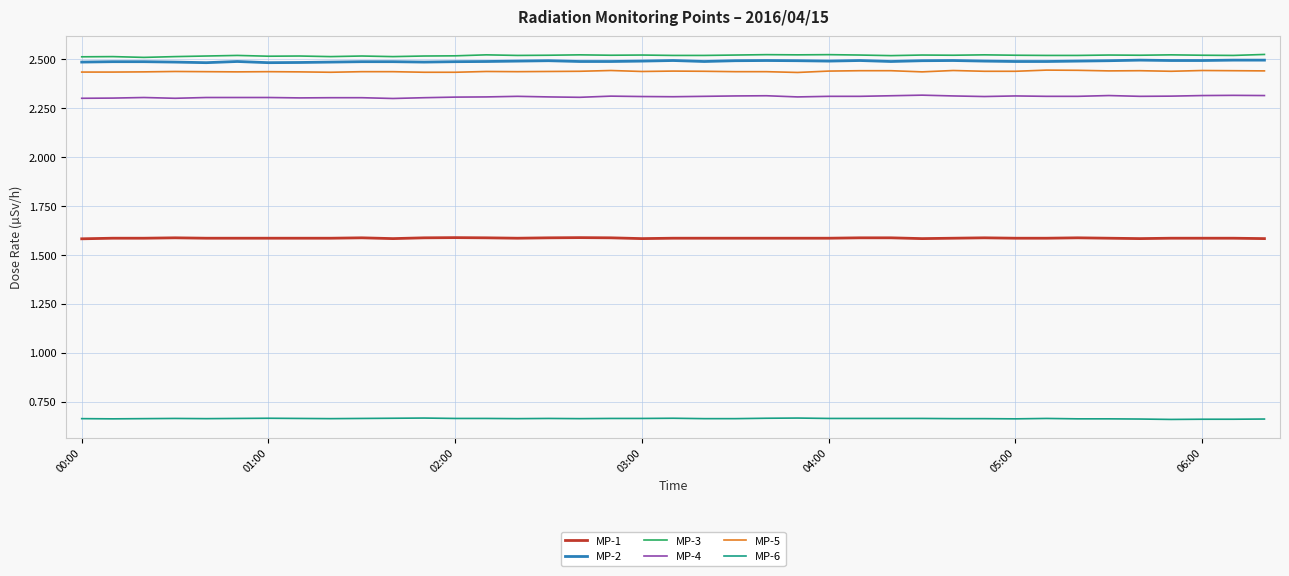

True or false: MP-5 and MP-3 intersect in this chart.

False